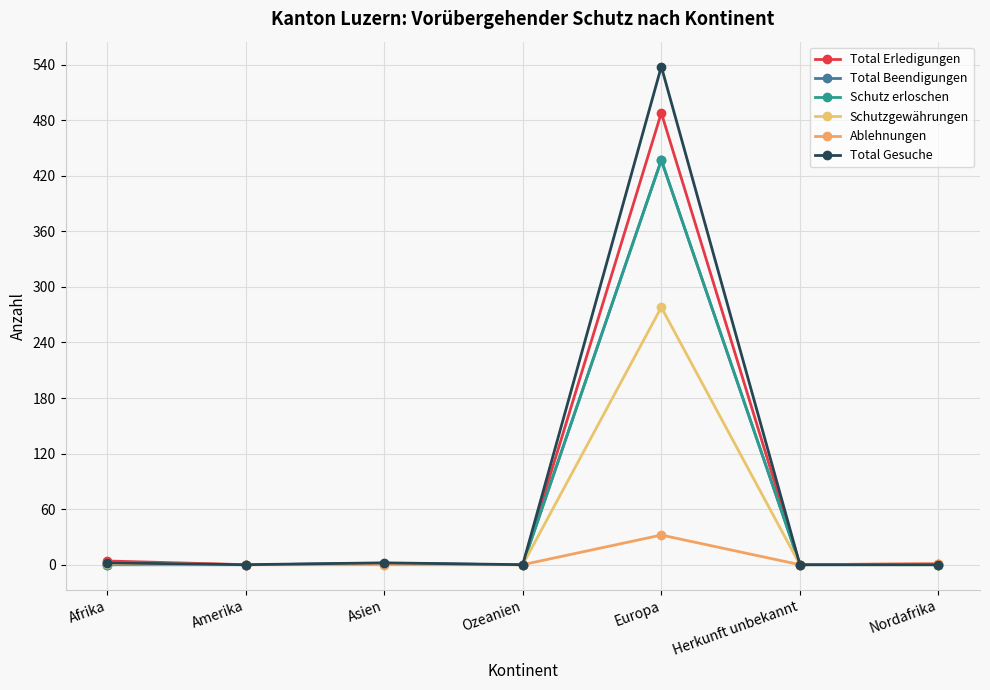

Where is Total Erledigungen nearest to the value 244?

Afrika